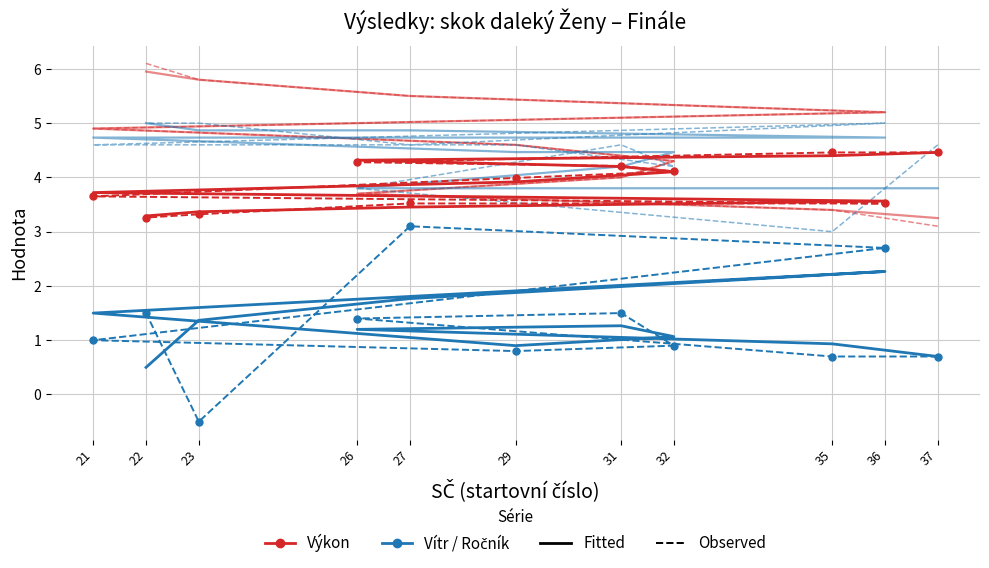

Rank the categories by Vítr value from lowest to highest.

23, 37, 35, 29, 32, 21, 26, 31, 22, 36, 27